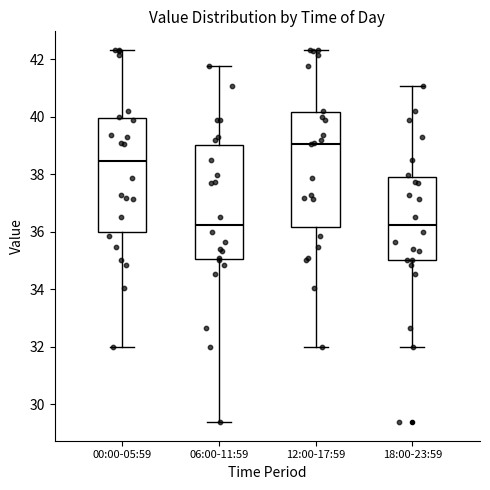

Reading left to right, read every box against the y-axis: the position of its median line, the range the box covers, and the ends of its whiskers. The values are not printed on the chart, so give them approximately, as read against the axis.

00:00-05:59: median 38.4, box 36.0 to 40.0, whiskers 32.0 to 42.4
06:00-11:59: median 36.2, box 35.0 to 39.0, whiskers 29.4 to 41.8
12:00-17:59: median 39.0, box 36.2 to 40.2, whiskers 32.0 to 42.4
18:00-23:59: median 36.2, box 35.0 to 38.0, whiskers 32.0 to 41.0